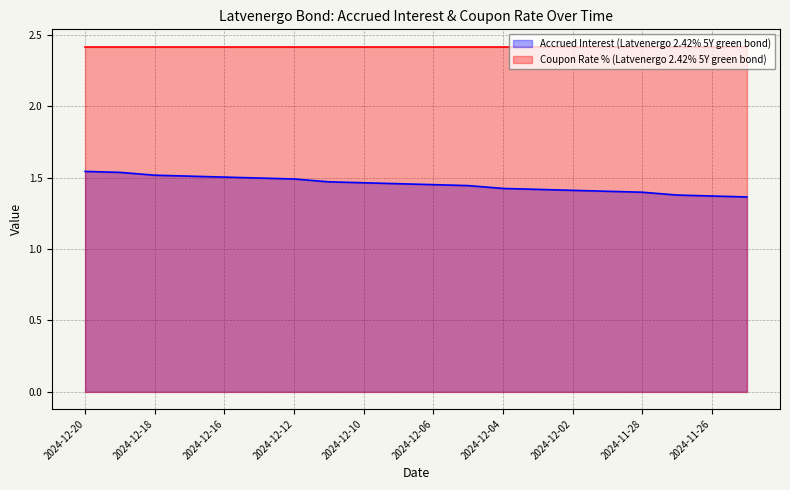

Reading left to right, extract all data points from this chart.

1.5	1.5	1.5	1.5	1.5	1.5	1.5	1.5	1.5	1.5	1.5	1.4	1.4	1.4	1.4	1.4	1.4	1.4	1.4	1.4